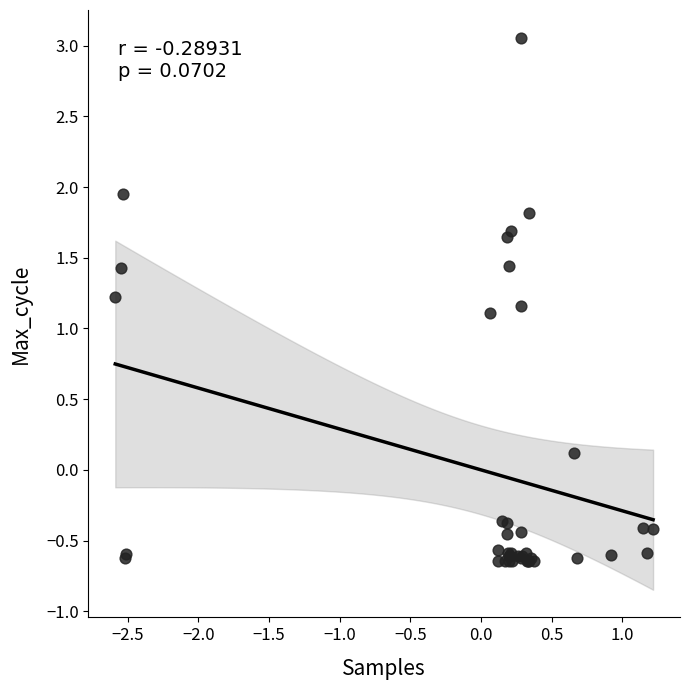

What Y value in the scatter plot is closest to 1?

1.1